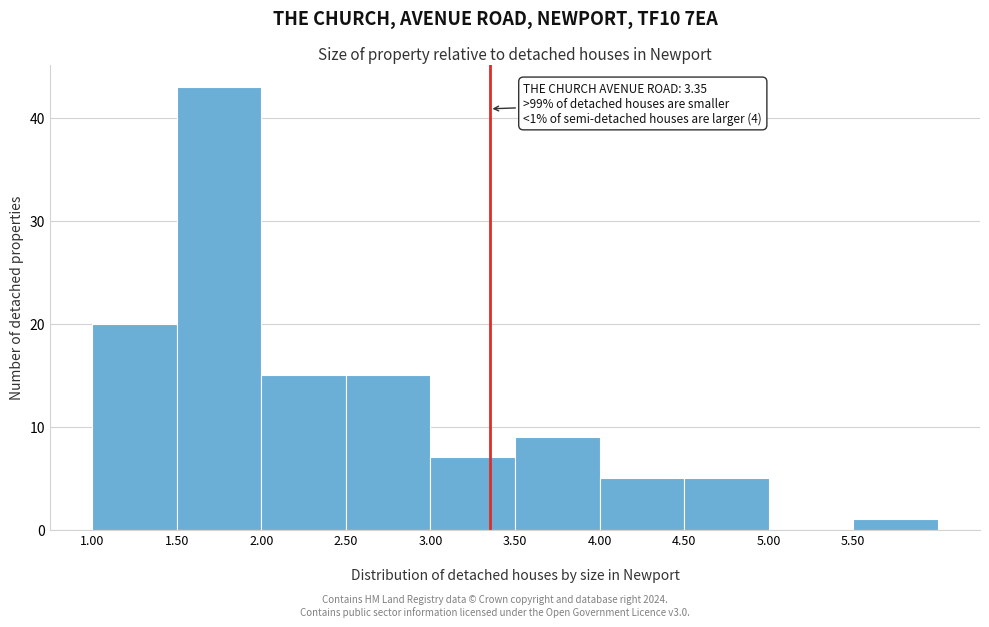

Over which range of the x-axis is the bar tallest?

1.5 to 2.0